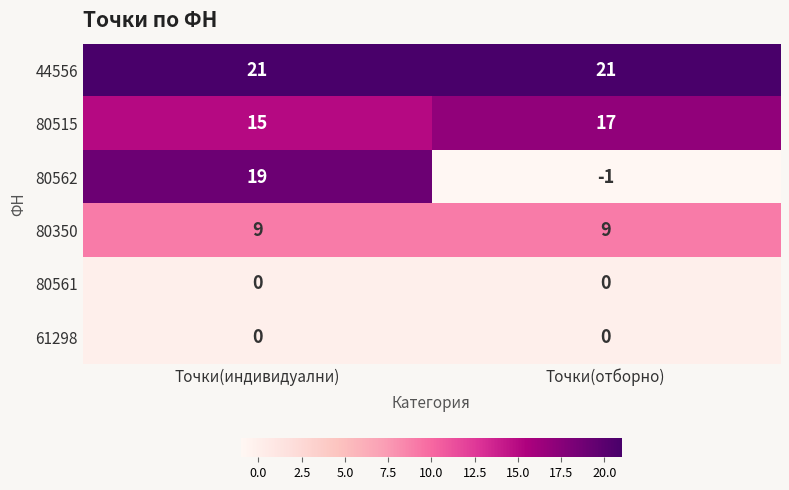

The 80515 series shows 17 at Точки(отборно). True or false?

True